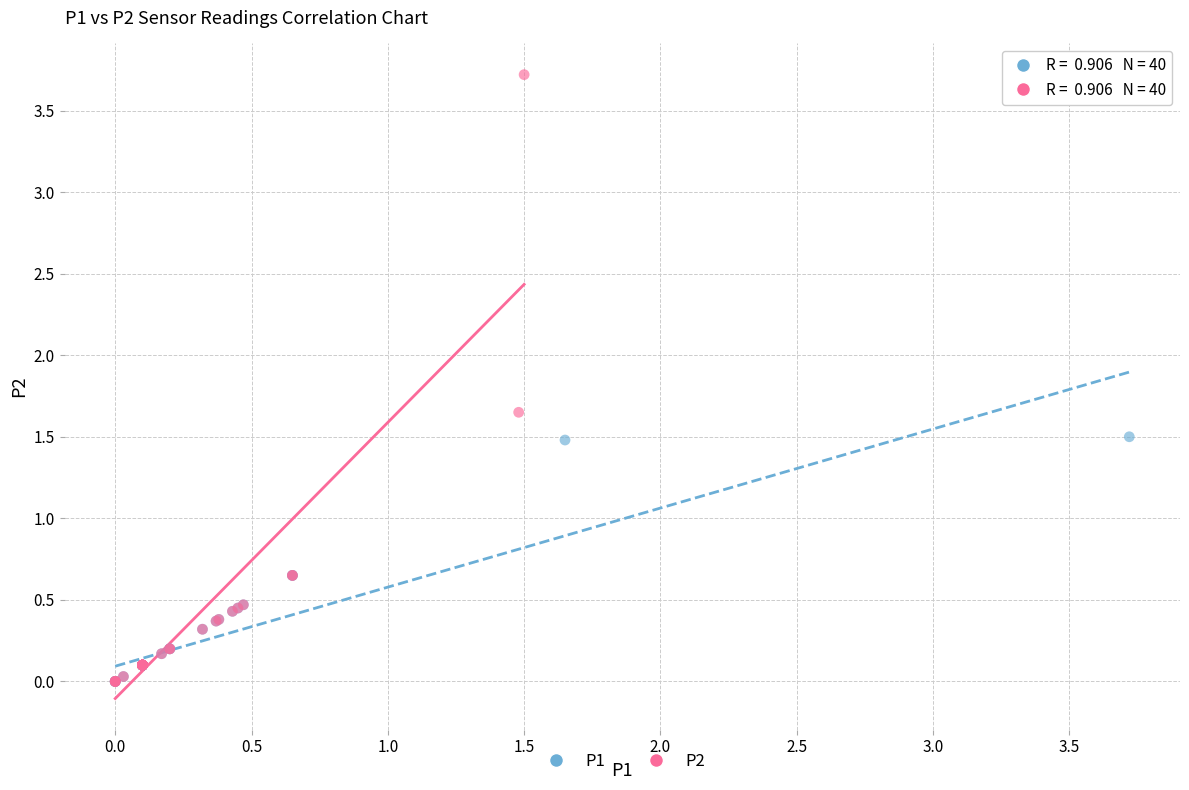

Which series contains the highest Y value?

P2